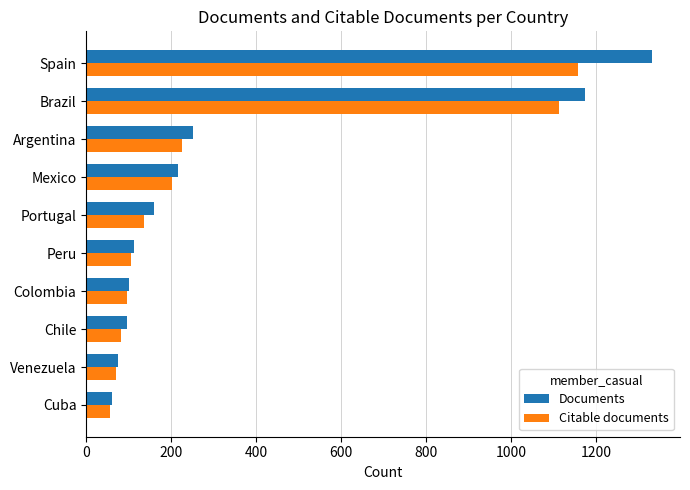

What is the sum of all Citable documents values?

3243